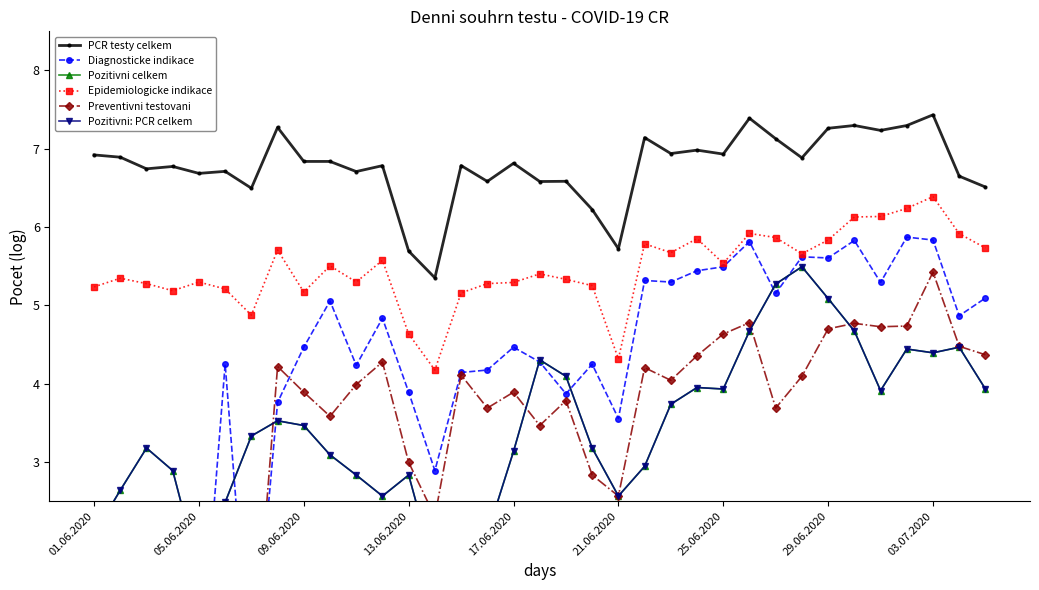

How many categories are shown in the chart?

35